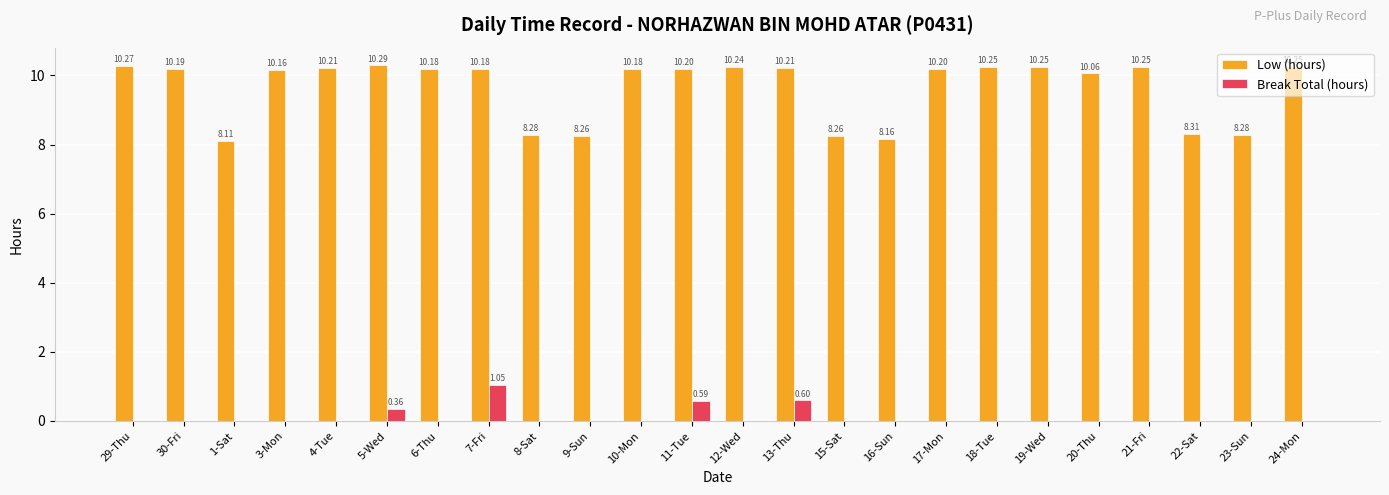

What is the total value across all series at 12-Wed?

10.2